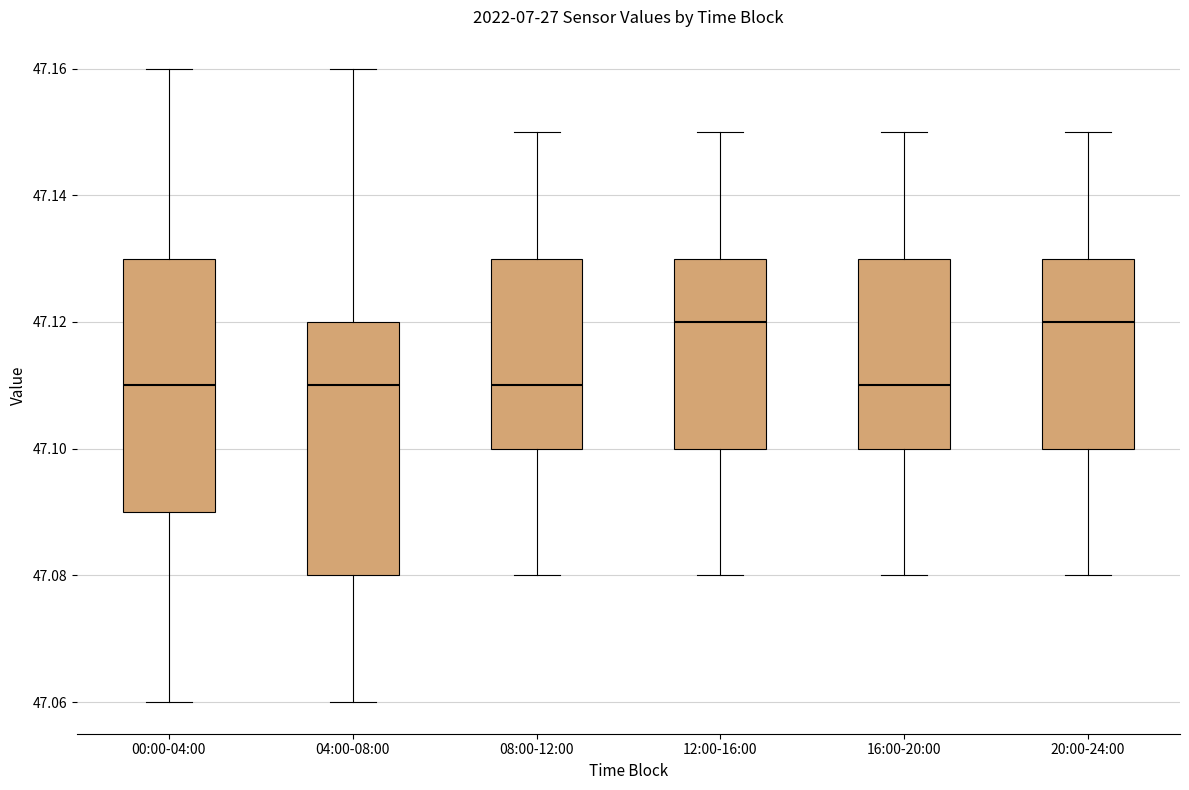

Reading left to right, transcribe this box plot: for each box, give where its median line is, the range the box spans, and where its two whiskers end, as read against the y-axis. The values are not printed on the chart, so give them approximately, as read against the axis.

00:00-04:00: median 47.11, box 47.09 to 47.13, whiskers 47.06 to 47.16
04:00-08:00: median 47.11, box 47.08 to 47.12, whiskers 47.06 to 47.16
08:00-12:00: median 47.11, box 47.10 to 47.13, whiskers 47.08 to 47.15
12:00-16:00: median 47.12, box 47.10 to 47.13, whiskers 47.08 to 47.15
16:00-20:00: median 47.11, box 47.10 to 47.13, whiskers 47.08 to 47.15
20:00-24:00: median 47.12, box 47.10 to 47.13, whiskers 47.08 to 47.15